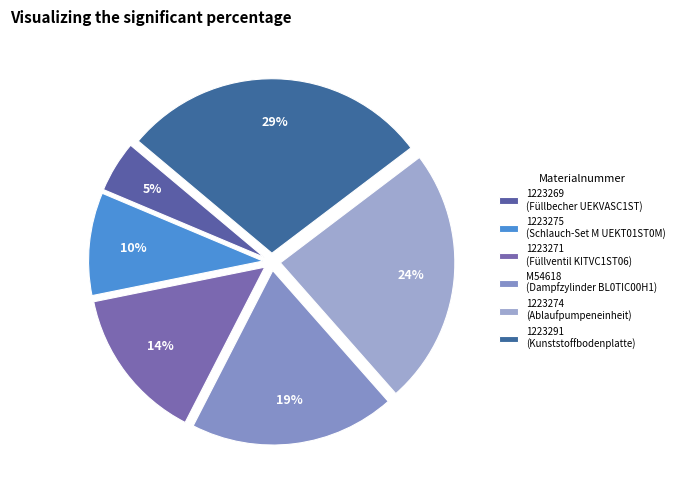

Do 1223274 and 1223269 together represent more than half of the pie?

No